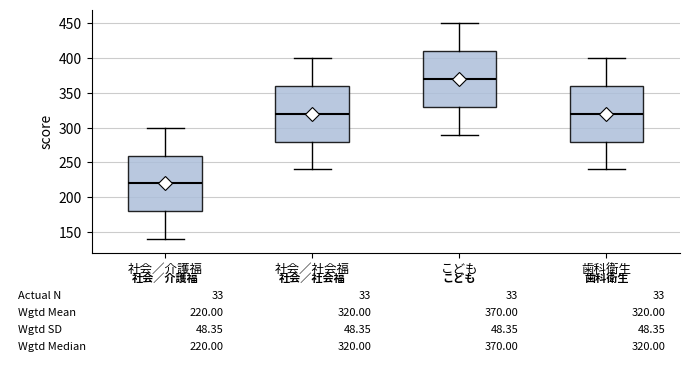

Which box's median line is the highest?

こども